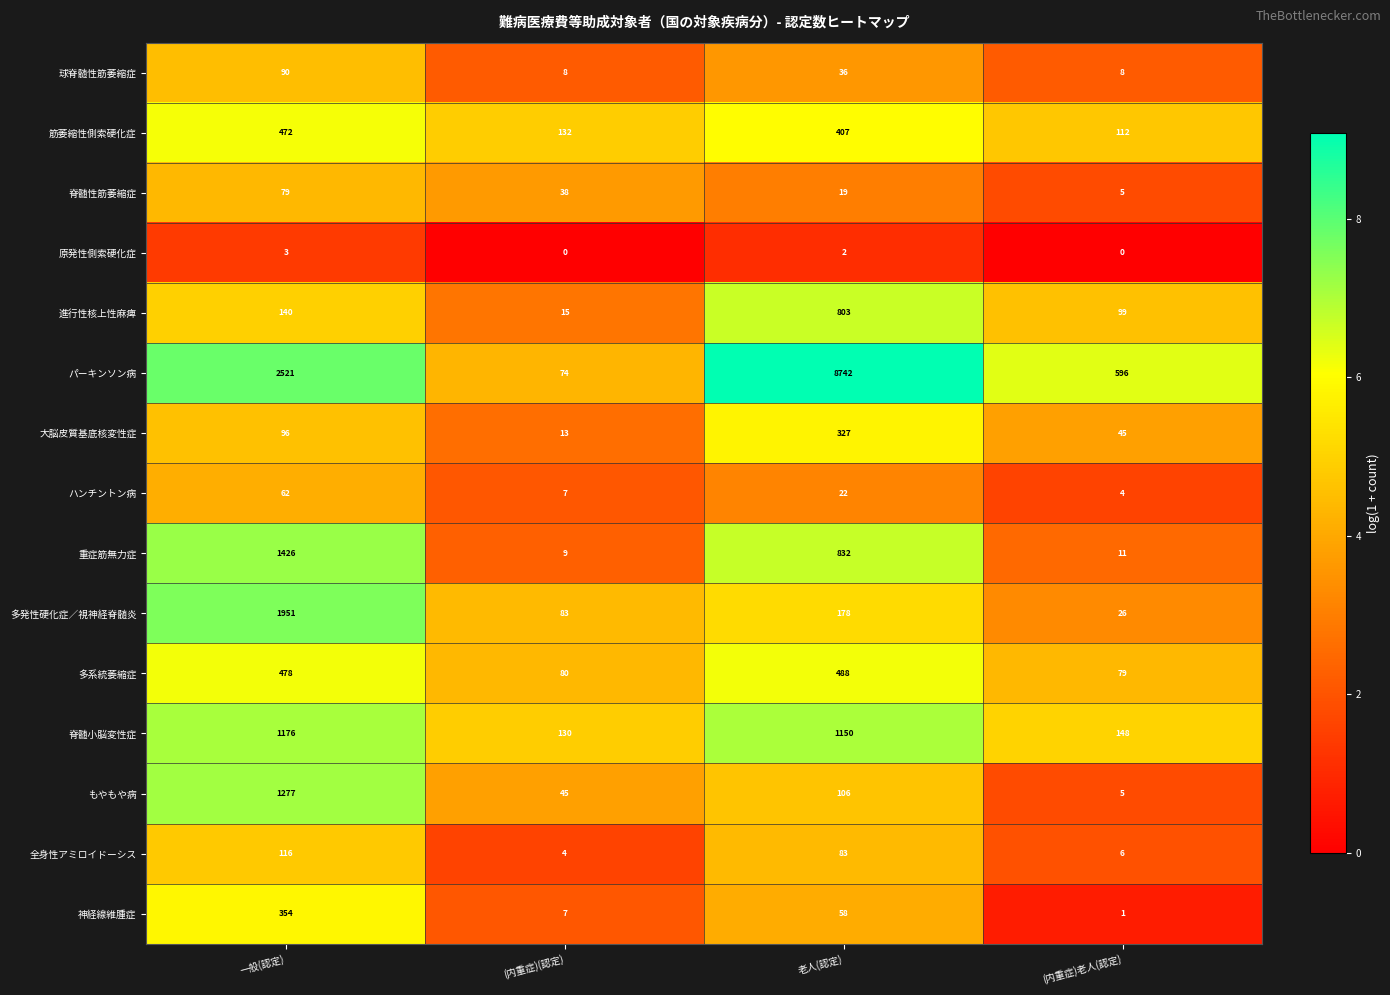

At how many categories does at least one series exceed 5?

4